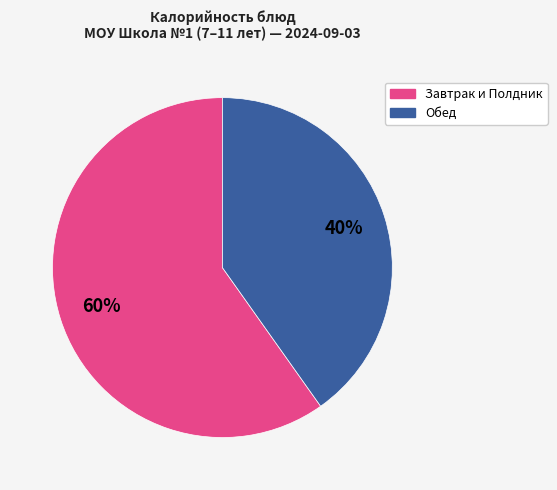

How many segments does this pie chart have?

2